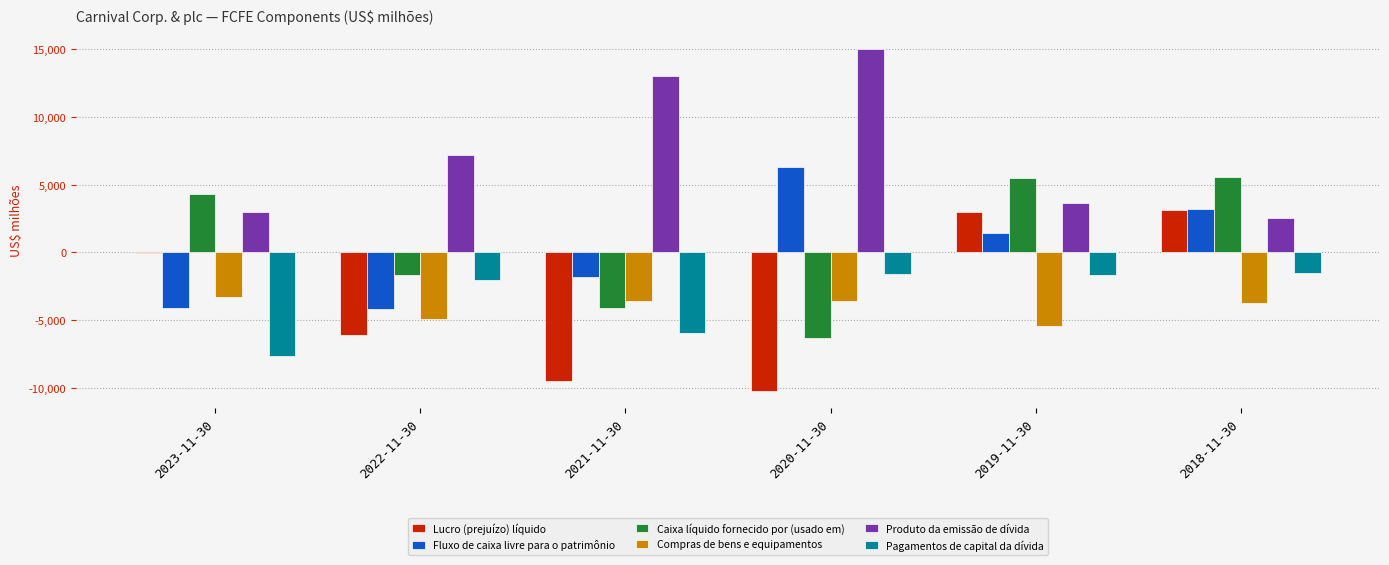

How many groups of bars are there?

6